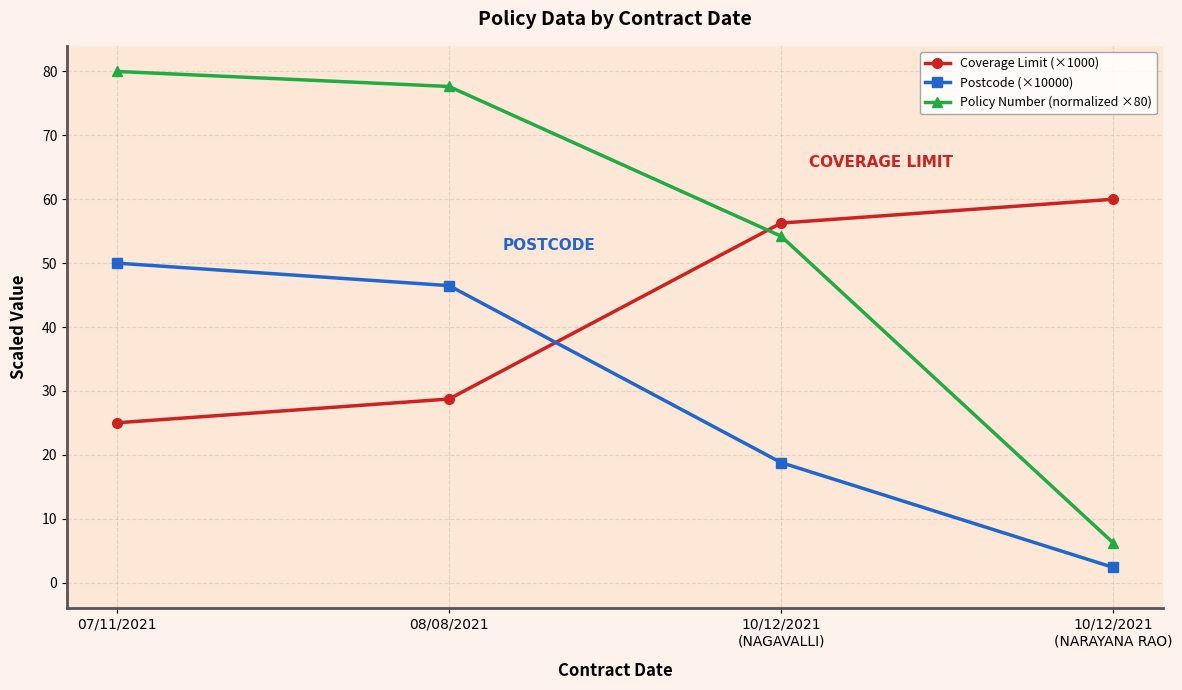

Which series has the largest total across all categories?

Policy Number (normalized ×80)